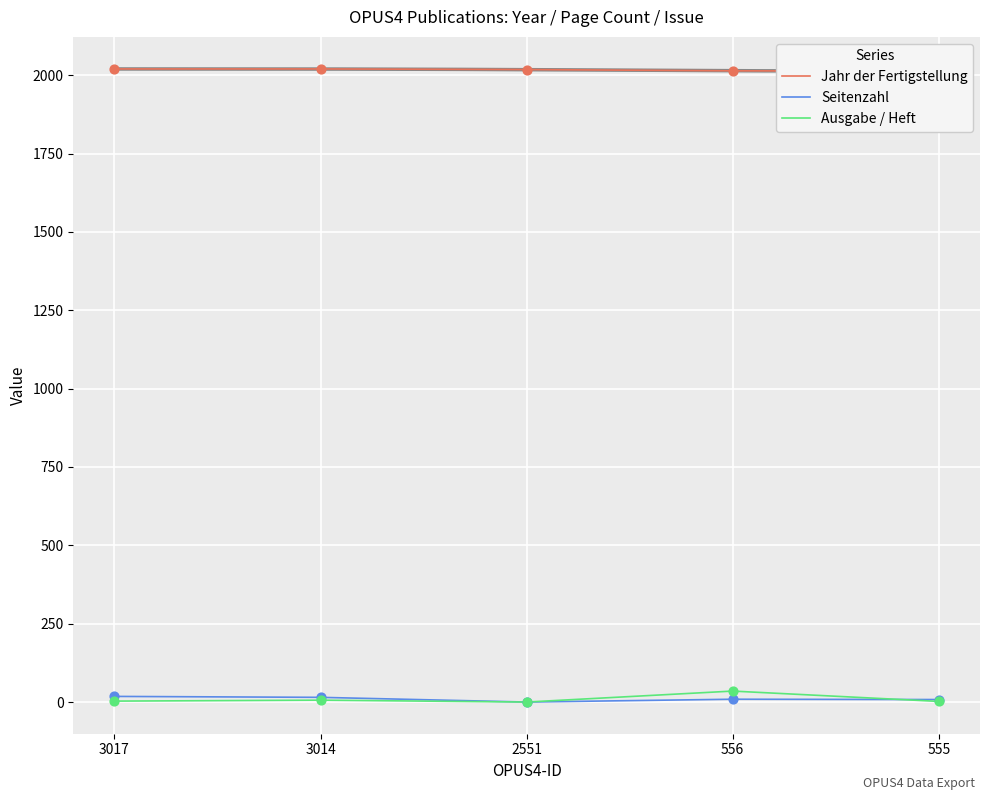

At how many categories does at least one series exceed 789?

5